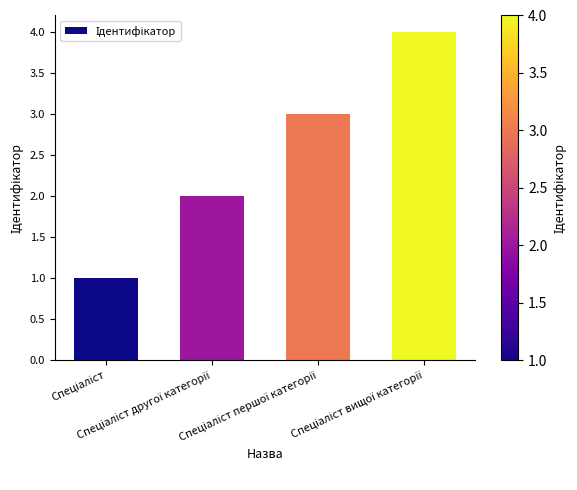

Reading right to left, list all the values displayed in this chart.

4	3	2	1